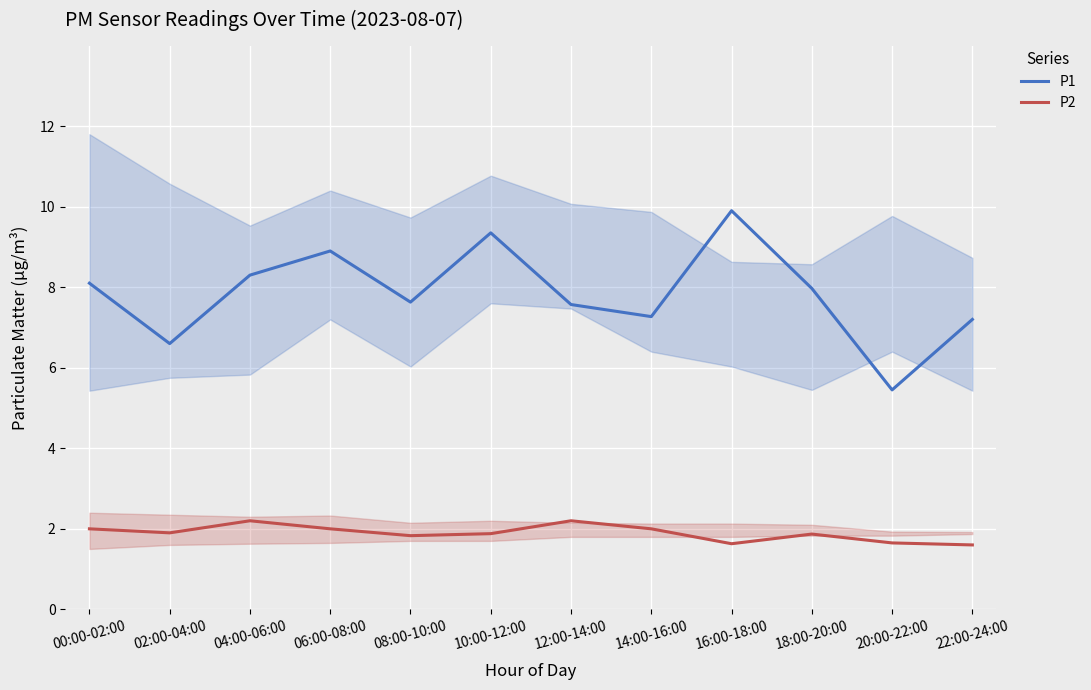

Reading left to right, extract all data points from this chart.

P1: 00:00-02:00=8.1	02:00-04:00=6.6	04:00-06:00=8.3	06:00-08:00=8.9	08:00-10:00=7.6	10:00-12:00=9.3	12:00-14:00=7.6	14:00-16:00=7.3	16:00-18:00=9.9	18:00-20:00=8.0	20:00-22:00=5.5	22:00-24:00=7.2
P2: 00:00-02:00=2.0	02:00-04:00=1.9	04:00-06:00=2.2	06:00-08:00=2.0	08:00-10:00=1.8	10:00-12:00=1.9	12:00-14:00=2.2	14:00-16:00=2.0	16:00-18:00=1.6	18:00-20:00=1.9	20:00-22:00=1.6	22:00-24:00=1.6